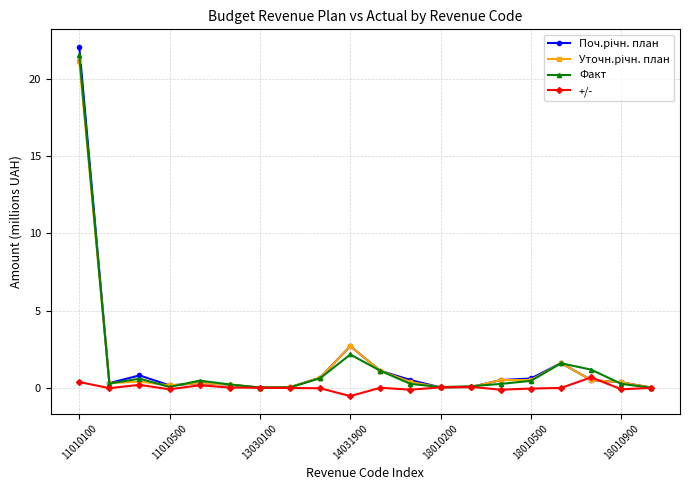

What is the greatest value displayed?

22.1